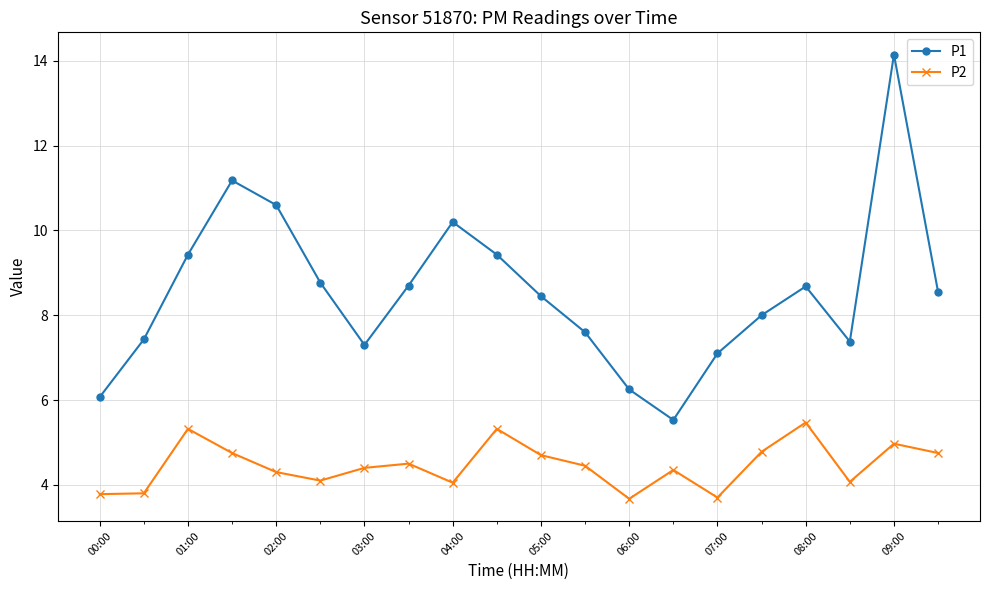

Which series has the largest total across all categories?

P1